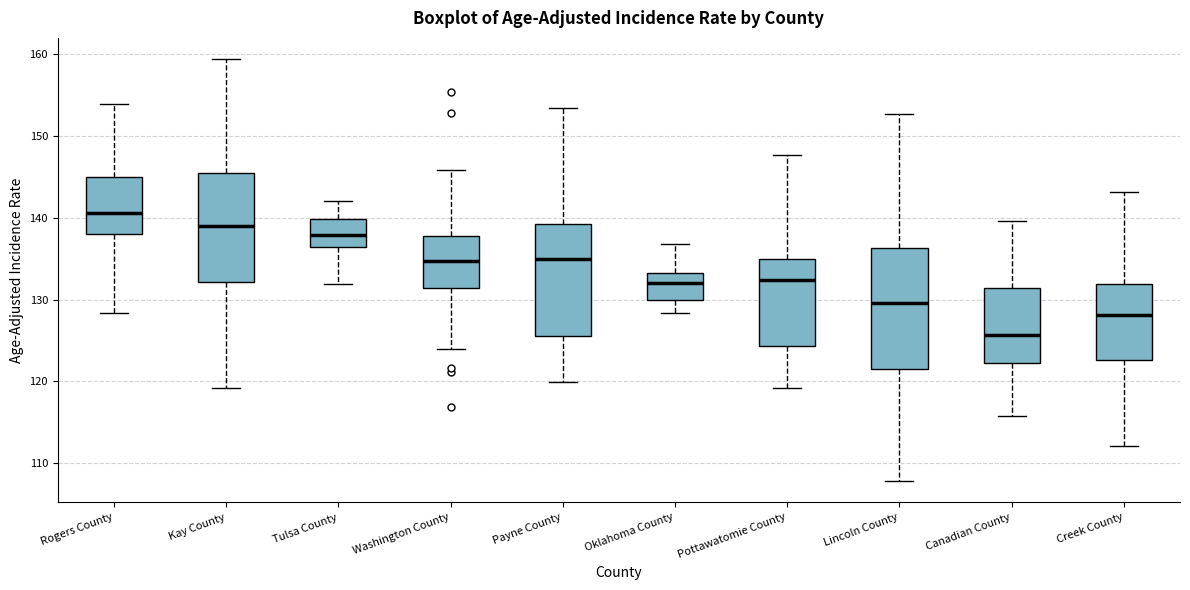

Where is the upper edge of the box for Kay County on the y-axis? The values are not printed on the chart, so give them approximately, as read against the axis.

145